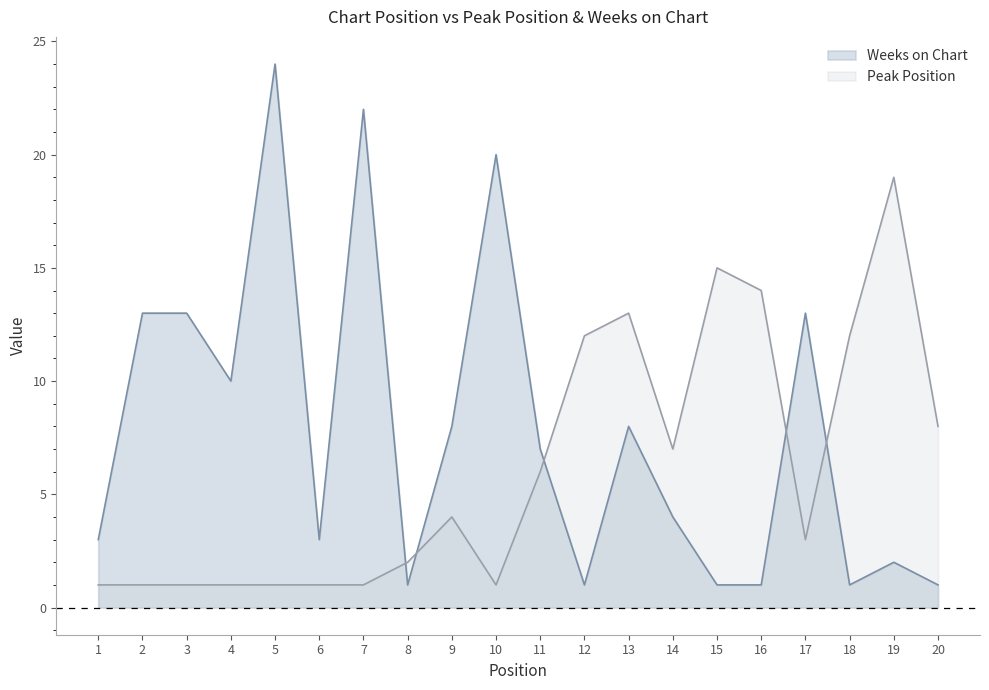

What is the total value across all series at 3?

14